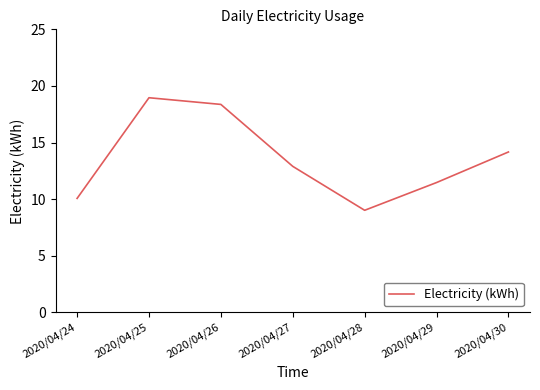

Approximately how many times larger is the value at 2020/04/29 compared to 2020/04/24?

1.1